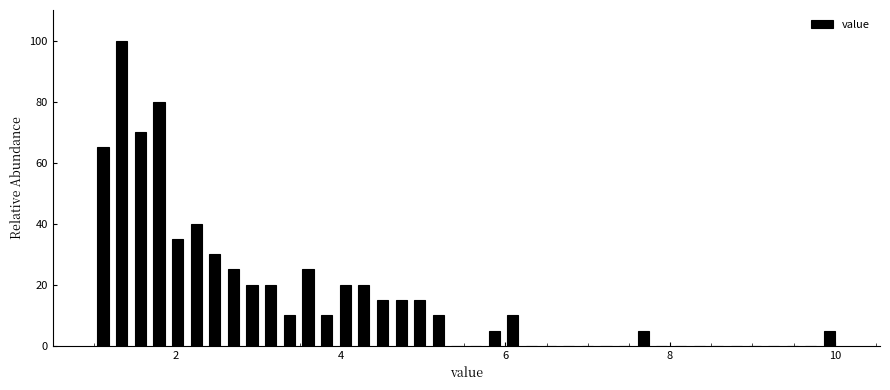

Read against the x-axis, roughly where is the centre of the tallest bar?

1.4